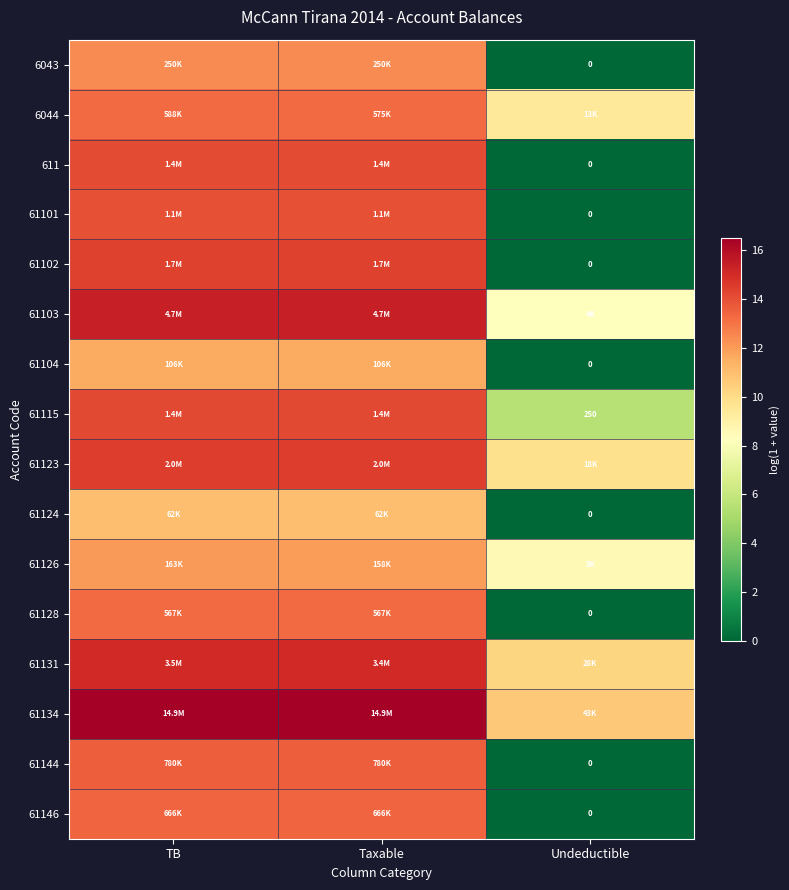

At which label does 611 reach its peak?

TB